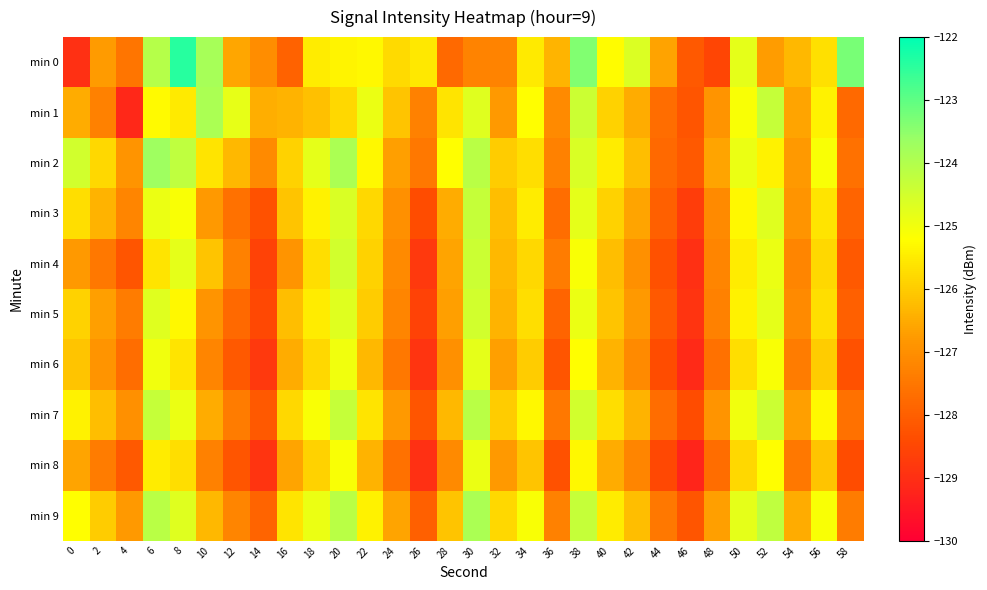

What is the total value across all series at 36?

-1275.1